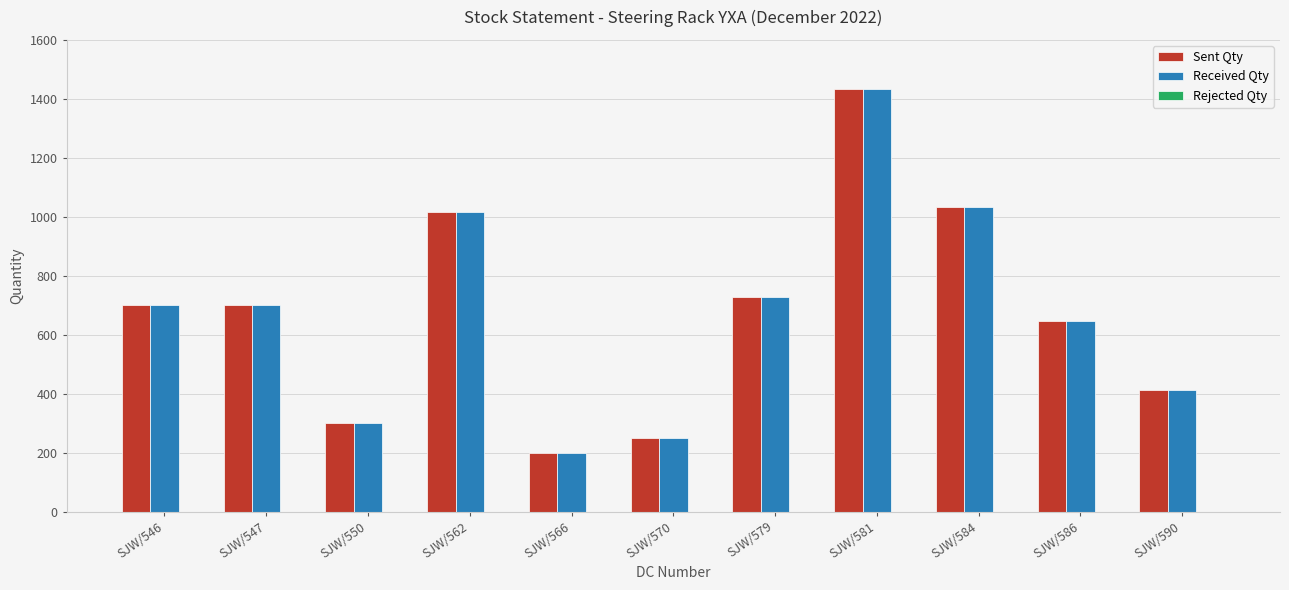

How many groups of bars are there?

11